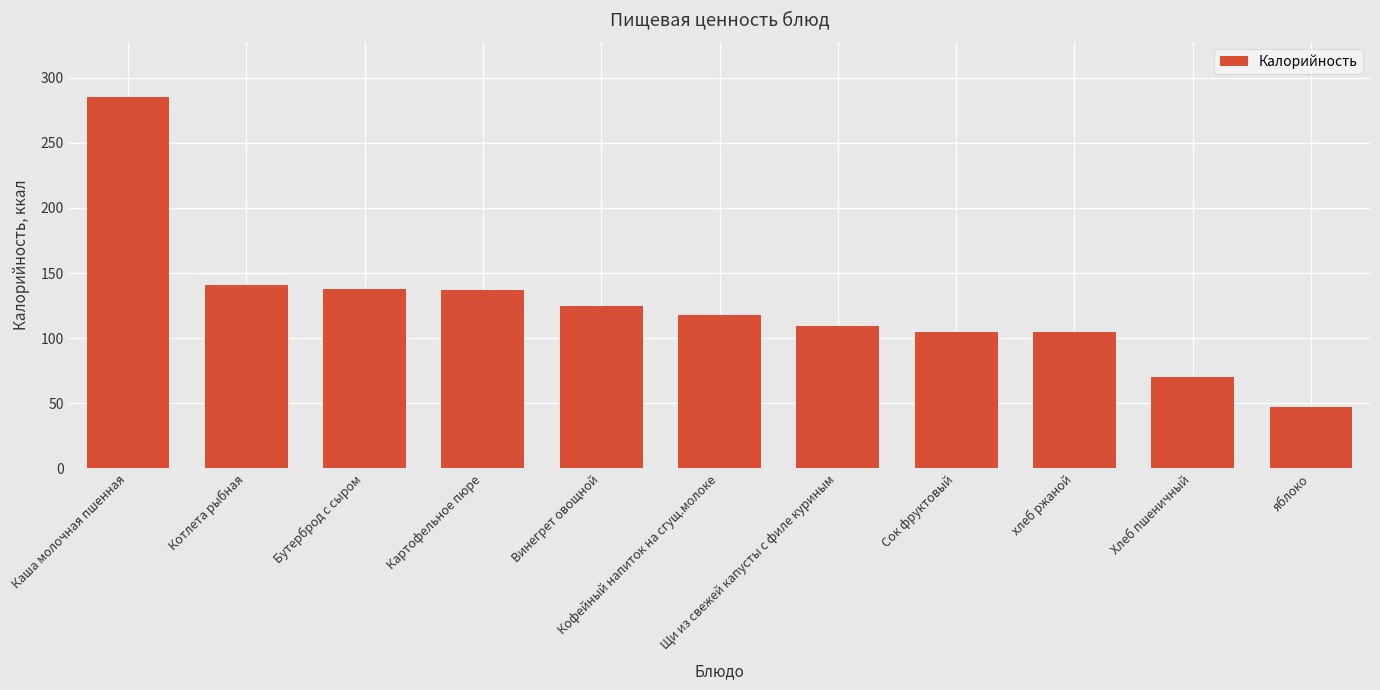

What is the difference between the second highest and minimum values?

94.0